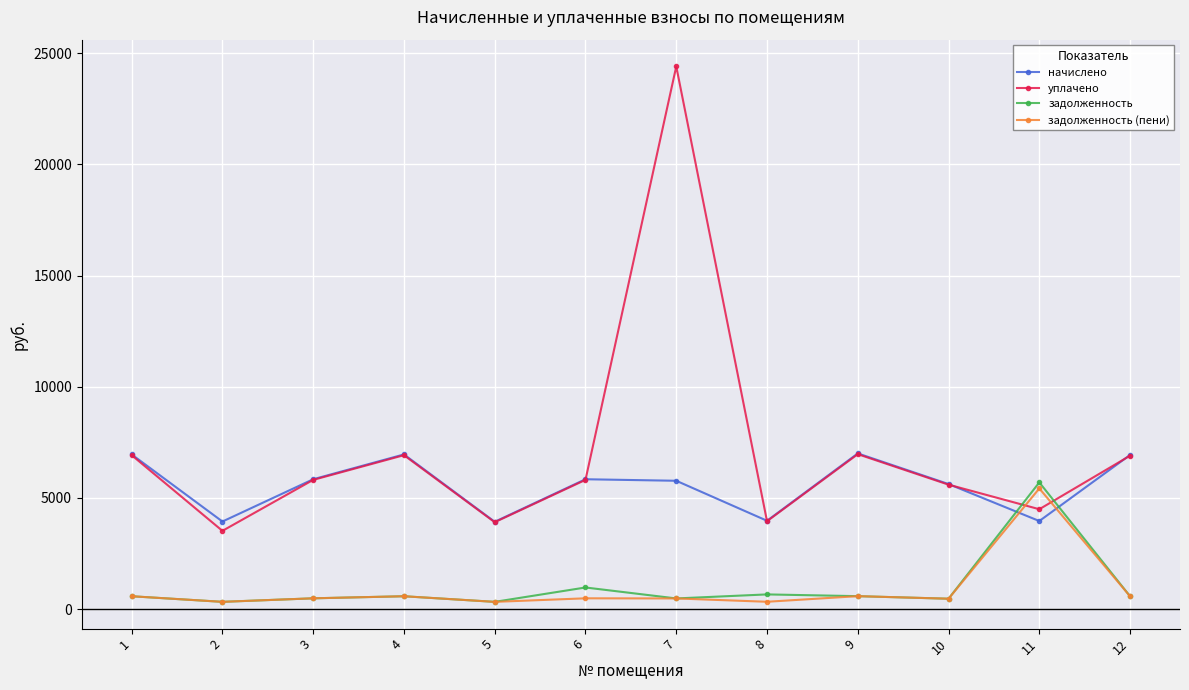

Which series changed the most between 2 and 6?

уплачено